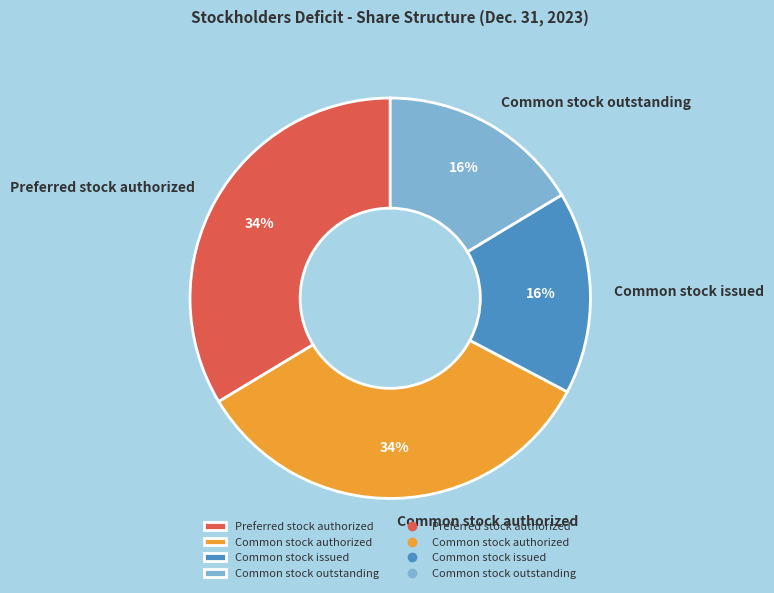

Is there any slice that represents more than half of the pie?

No